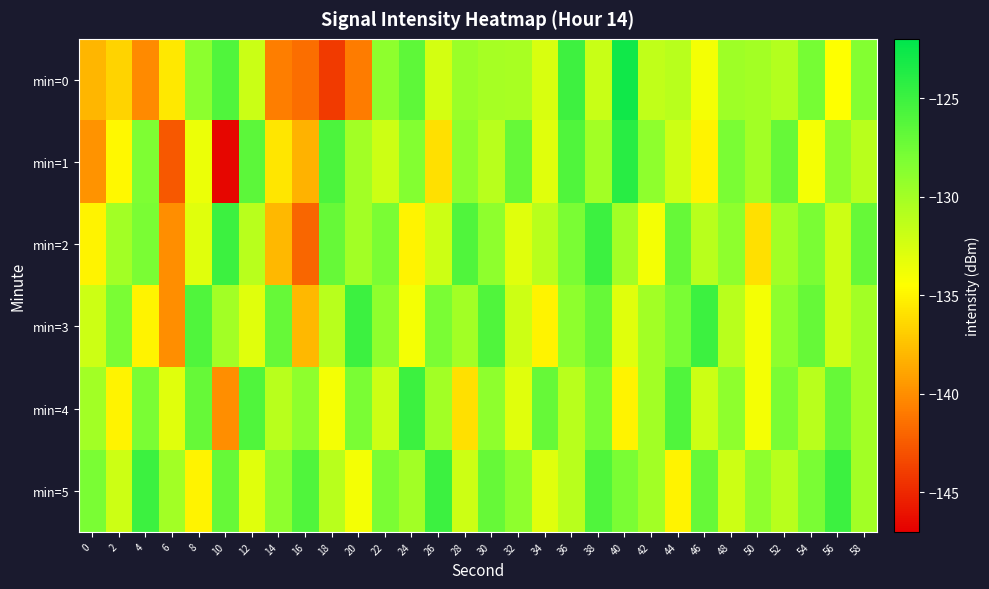

What is the difference between the highest and lowest values at 22?

4.0